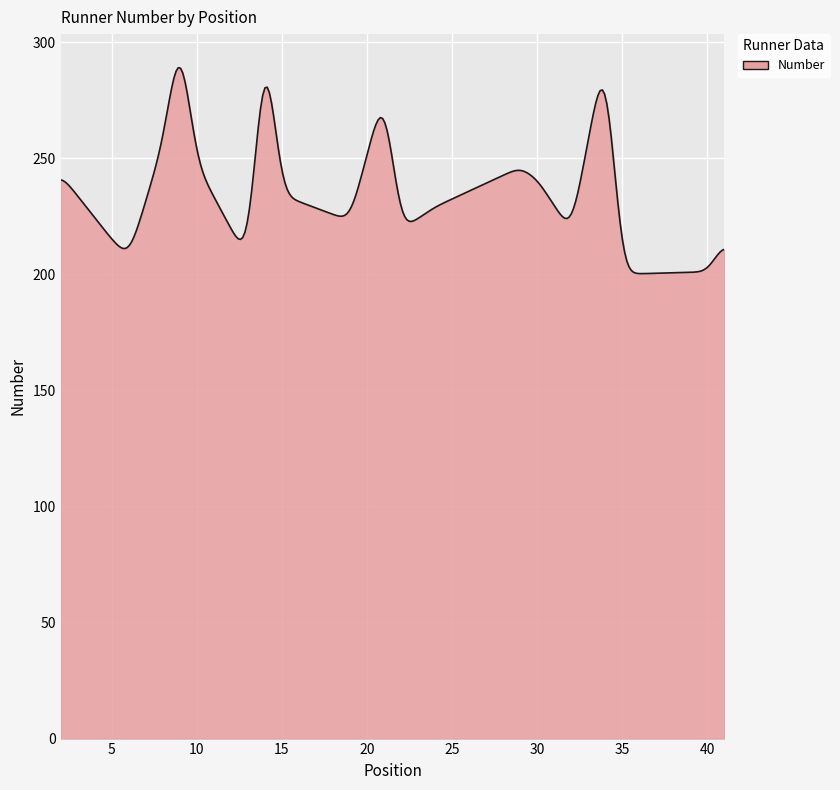

What is the minimum value shown in the chart?

200.2